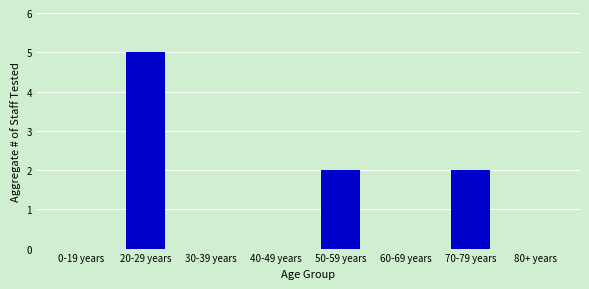

Reading right to left, extract all data points from this chart.

80+ years=0	70-79 years=2	60-69 years=0	50-59 years=2	40-49 years=0	30-39 years=0	20-29 years=5	0-19 years=0